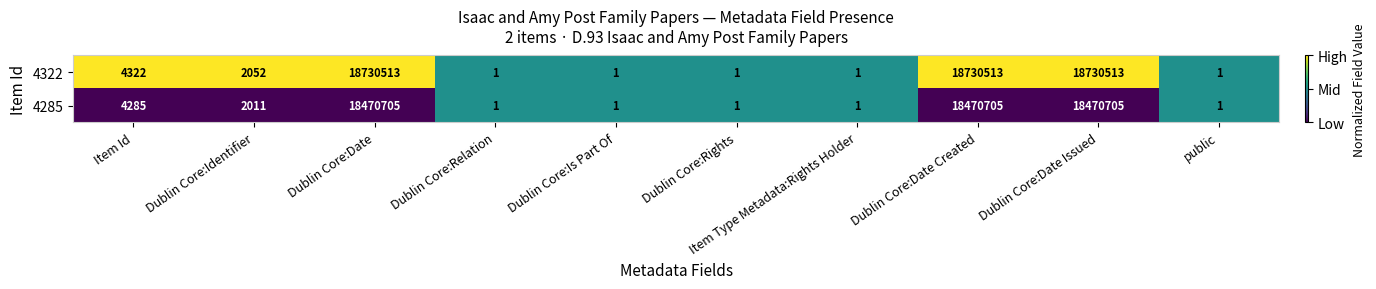

The value of 4322 at Item Id is 6890. True or false?

False